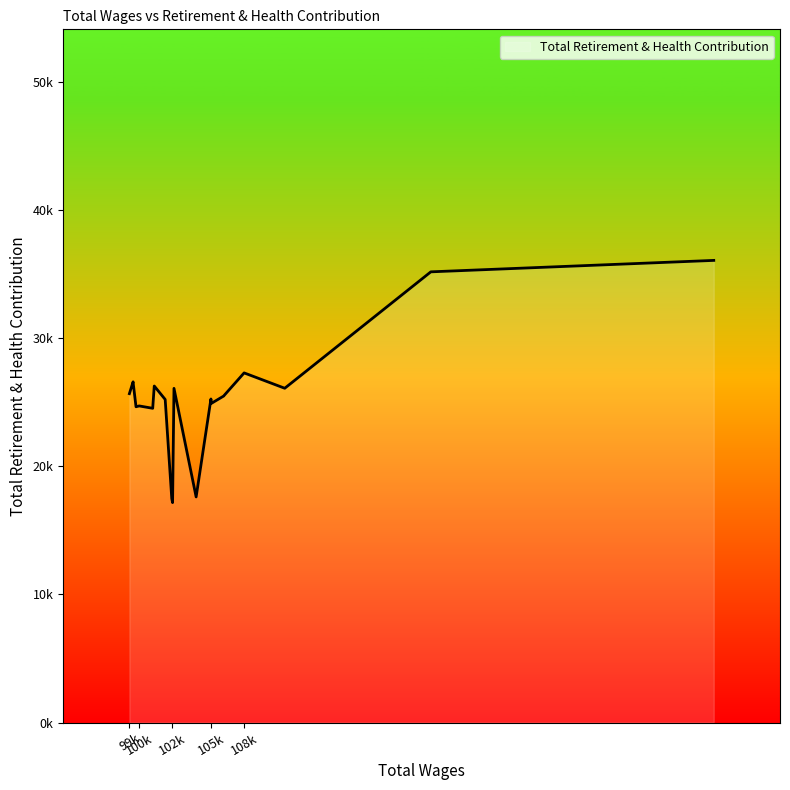

Does the chart have visible grid lines?

No